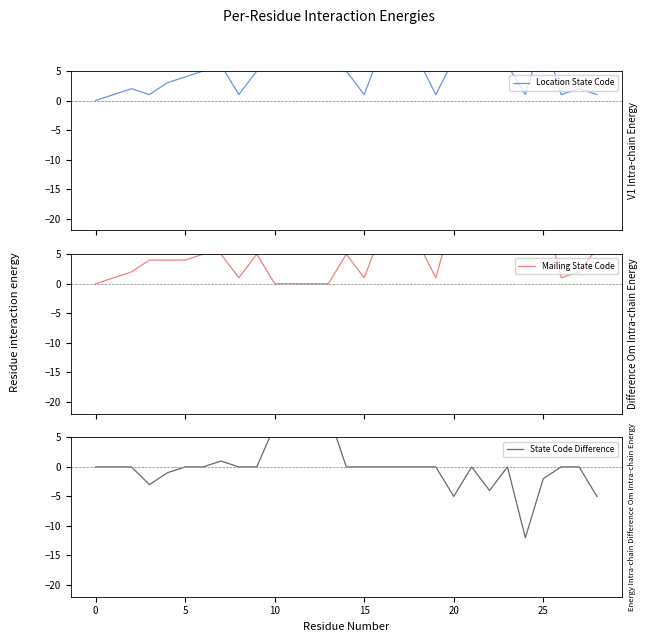

What are all the series names shown in the legend?

Location State Code, Mailing State Code, State Code Difference